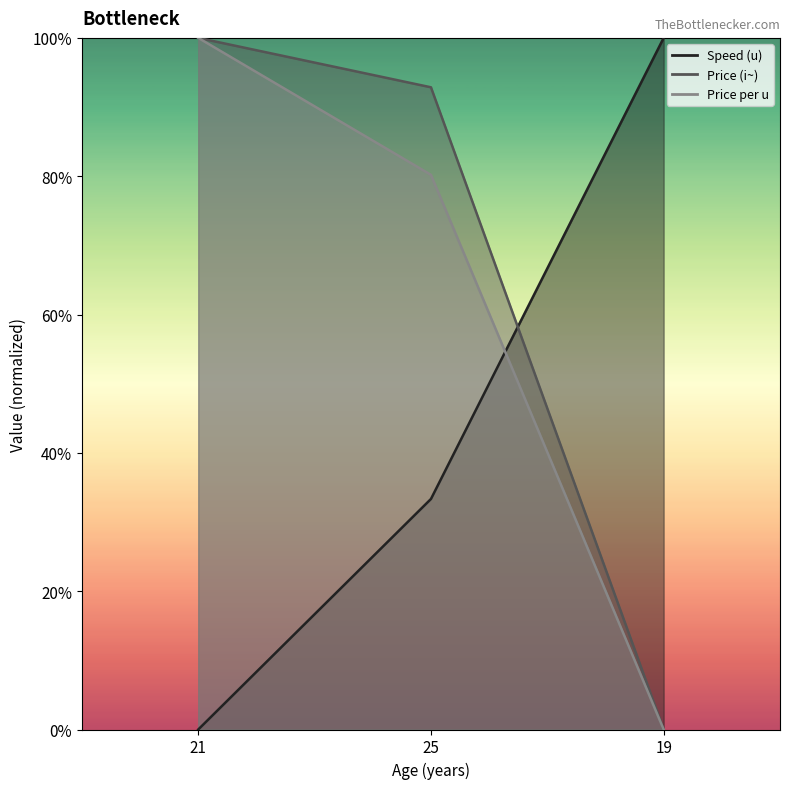

What position from the left is 21?

1